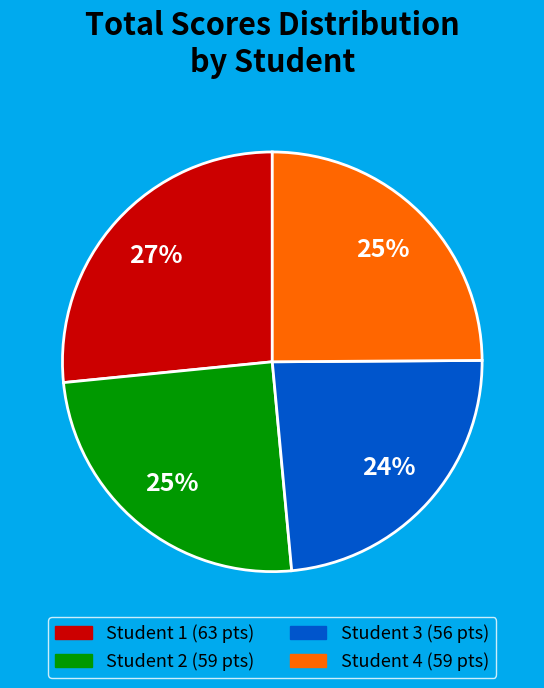

Does any single category account for the majority?

No